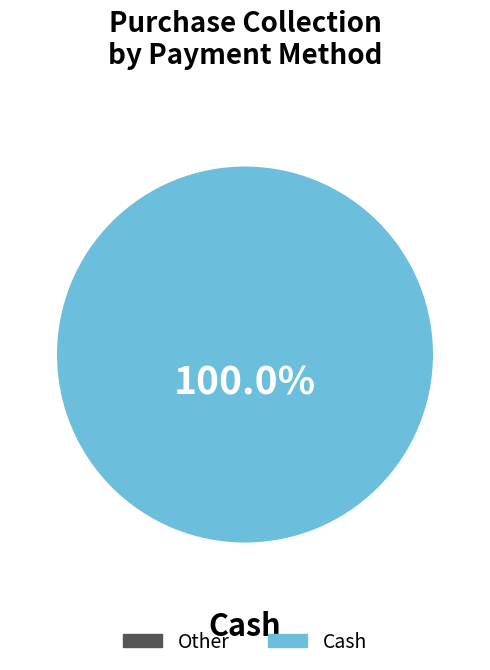

Is there a majority slice in this chart?

Yes